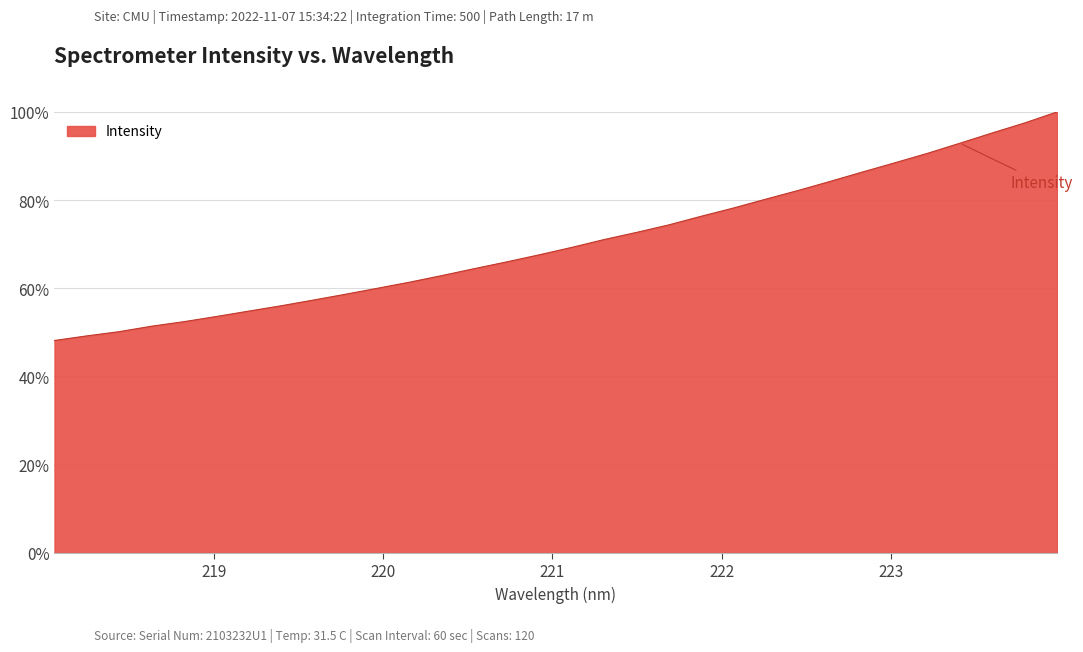

What is the greatest value displayed?

100.0